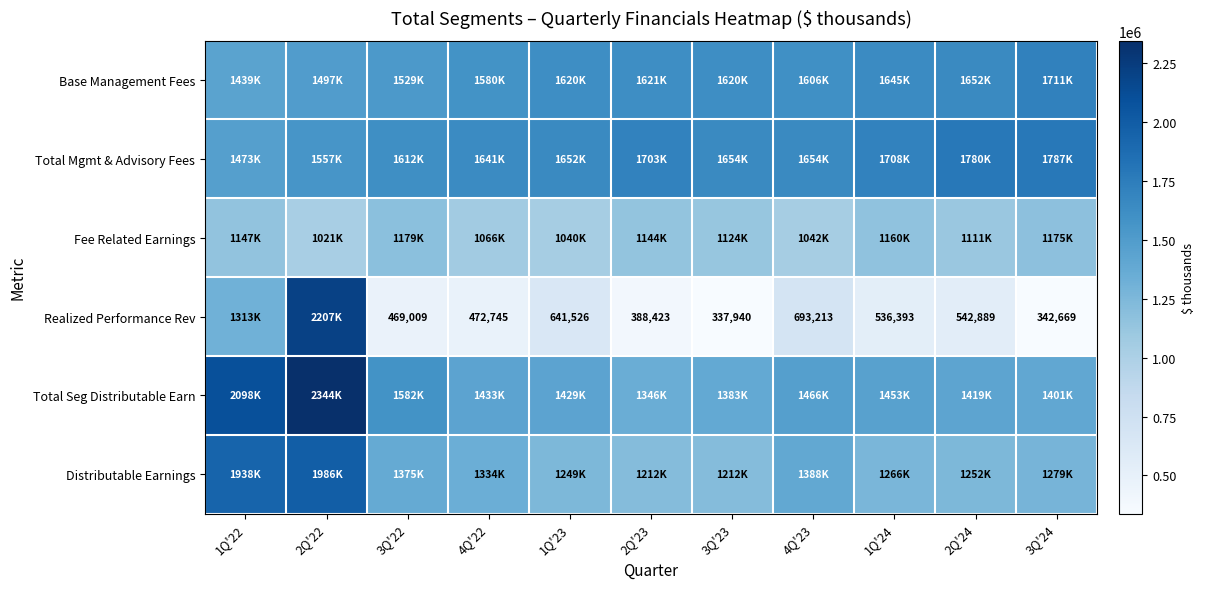

The Realized Performance Rev series shows 163781 at 2Q'23. True or false?

False